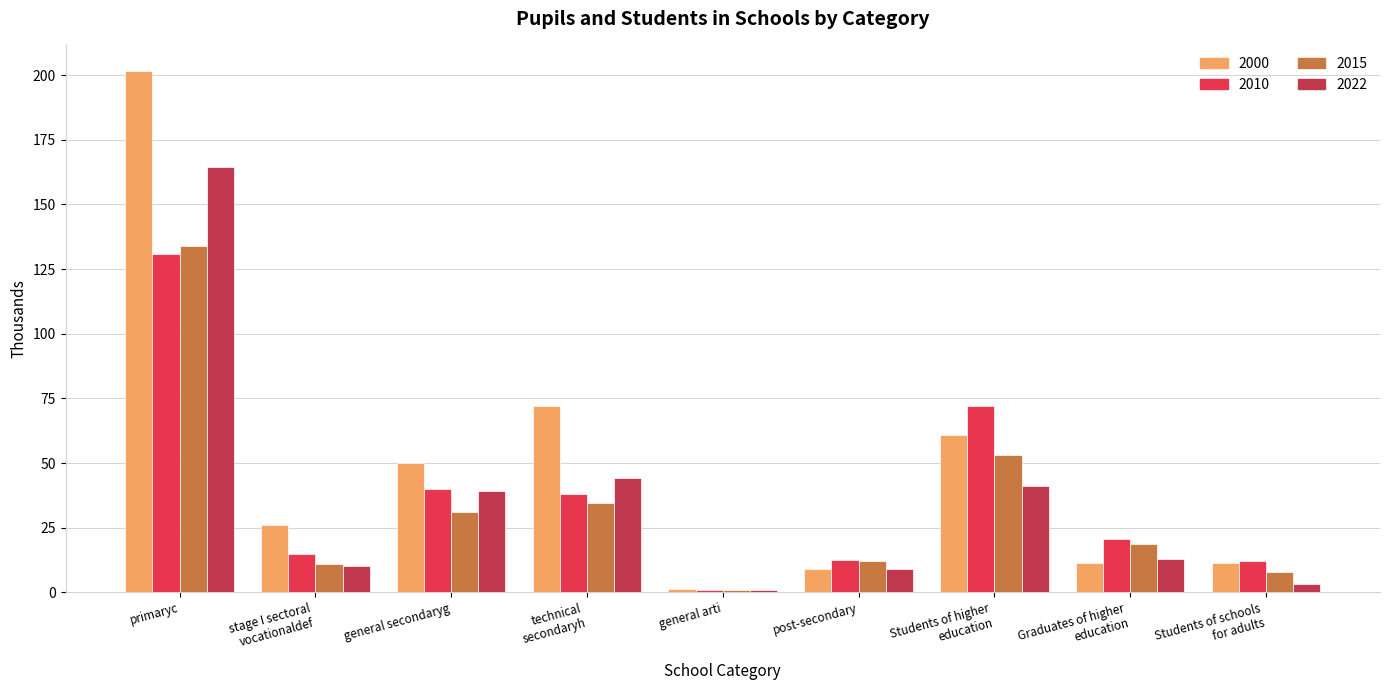

What is the average value of the 2022 series?

36.2